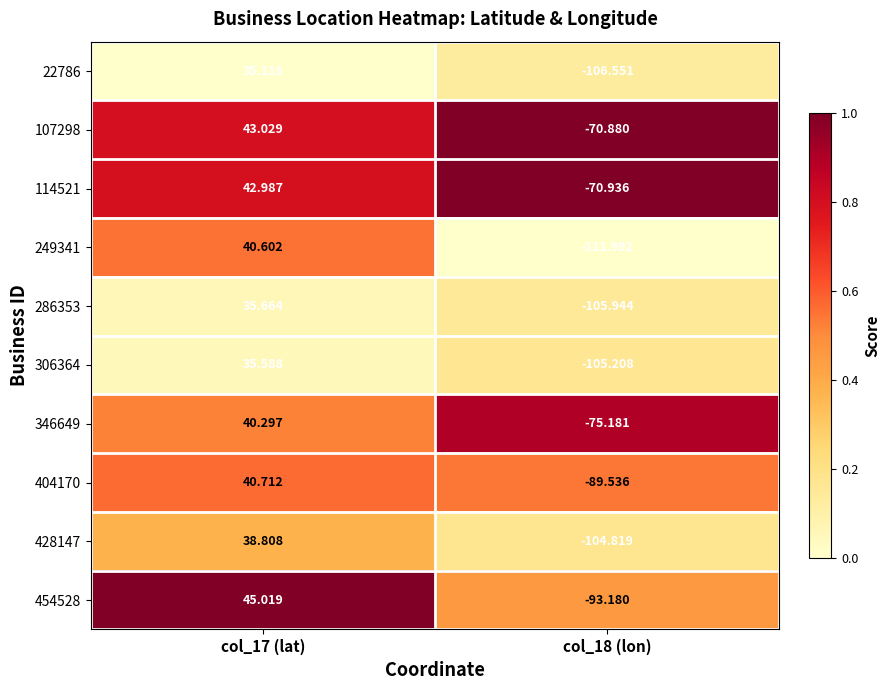

Reading left to right, what are all the values shown in this chart?

22786: col_17 (lat)=35.1	col_18 (lon)=-106.6
107298: col_17 (lat)=43.0	col_18 (lon)=-70.9
114521: col_17 (lat)=43.0	col_18 (lon)=-70.9
249341: col_17 (lat)=40.6	col_18 (lon)=-112.0
286353: col_17 (lat)=35.7	col_18 (lon)=-105.9
306364: col_17 (lat)=35.6	col_18 (lon)=-105.2
346649: col_17 (lat)=40.3	col_18 (lon)=-75.2
404170: col_17 (lat)=40.7	col_18 (lon)=-89.5
428147: col_17 (lat)=38.8	col_18 (lon)=-104.8
454528: col_17 (lat)=45.0	col_18 (lon)=-93.2